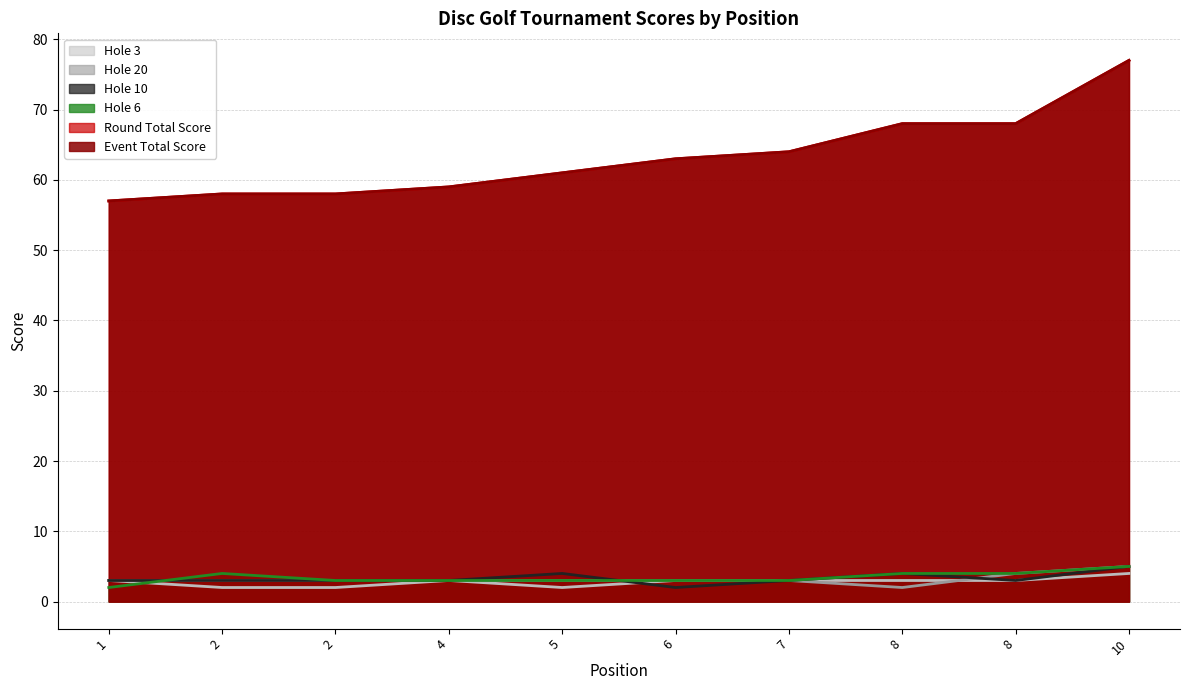

At which label does event_total_score first exceed 63?

7